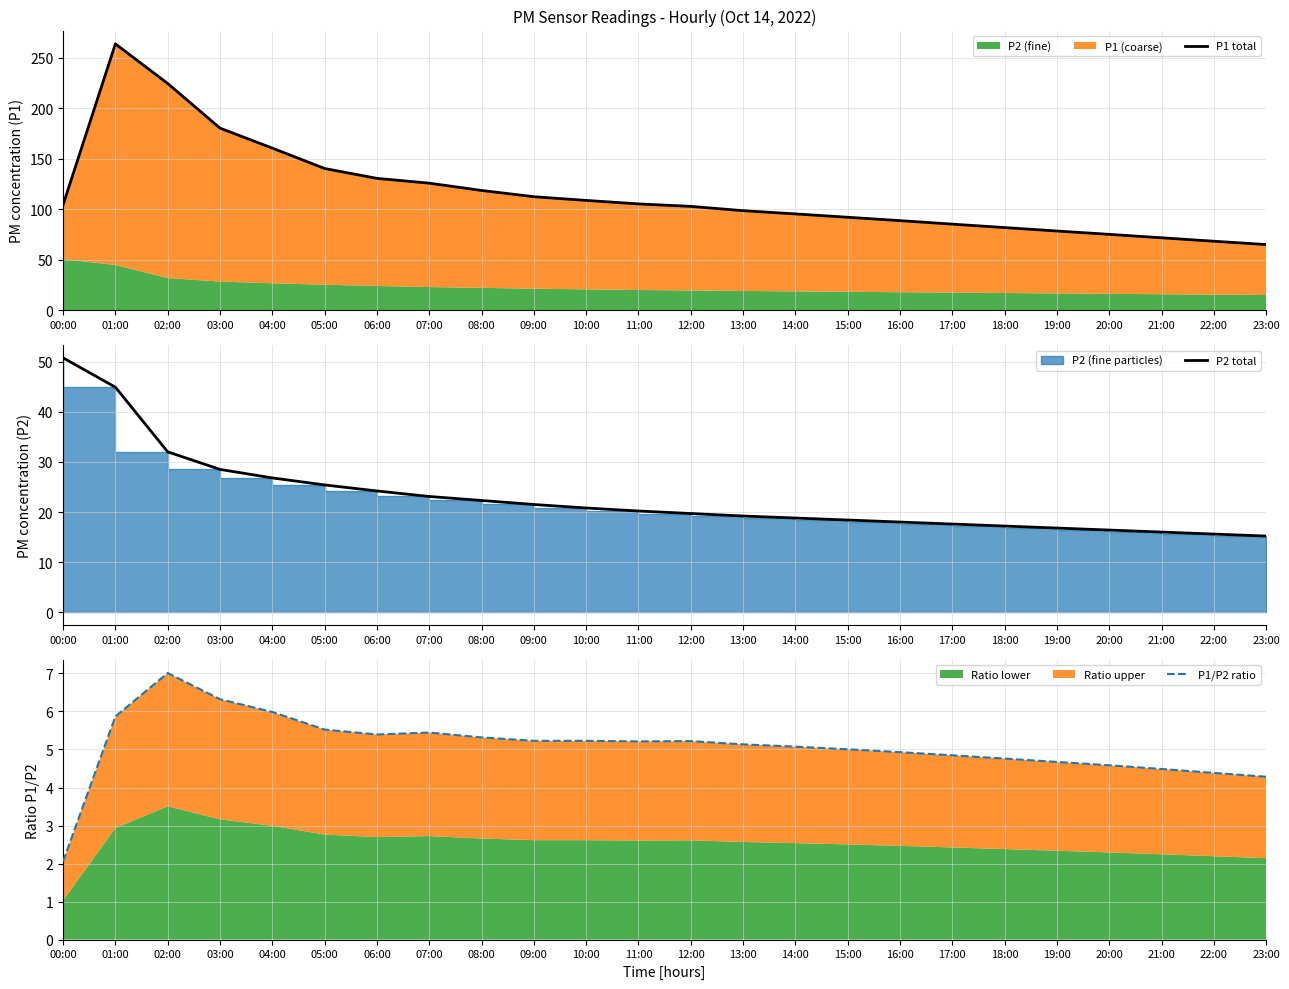

What position from the right is 03:00?

21